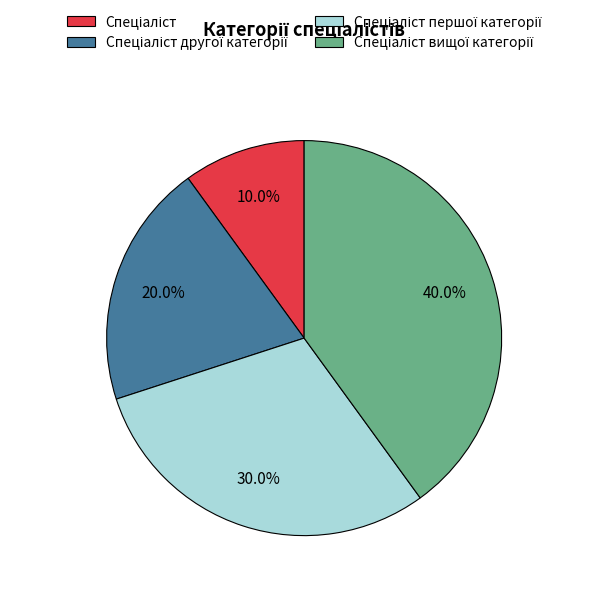

How many segments does this pie chart have?

4